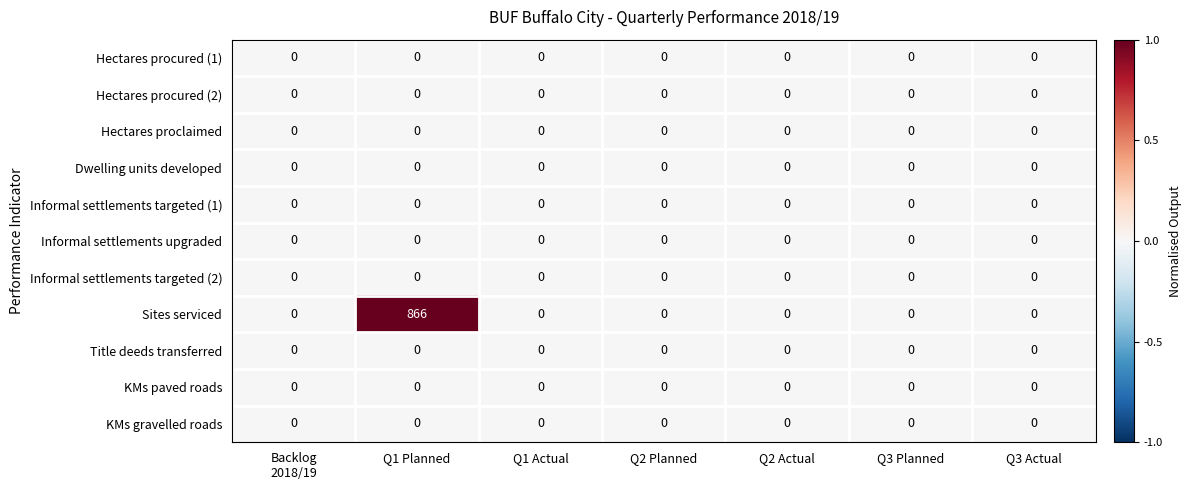

The value of Sites serviced at Q1 Planned is 322. True or false?

False